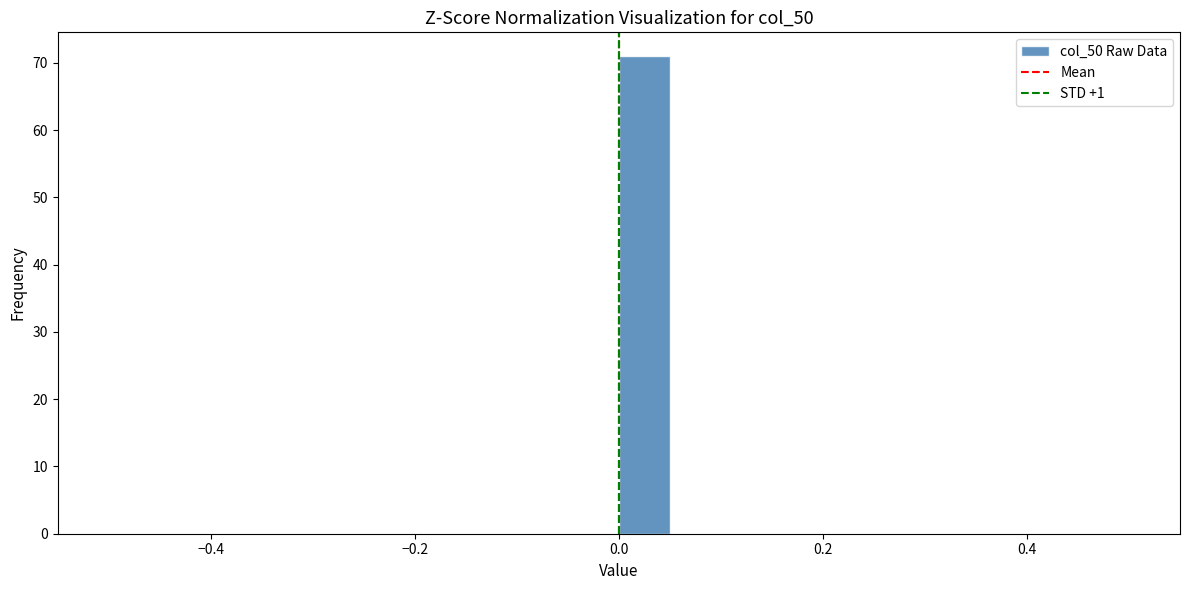

Read against the x-axis, roughly where is the centre of the tallest bar?

0.02